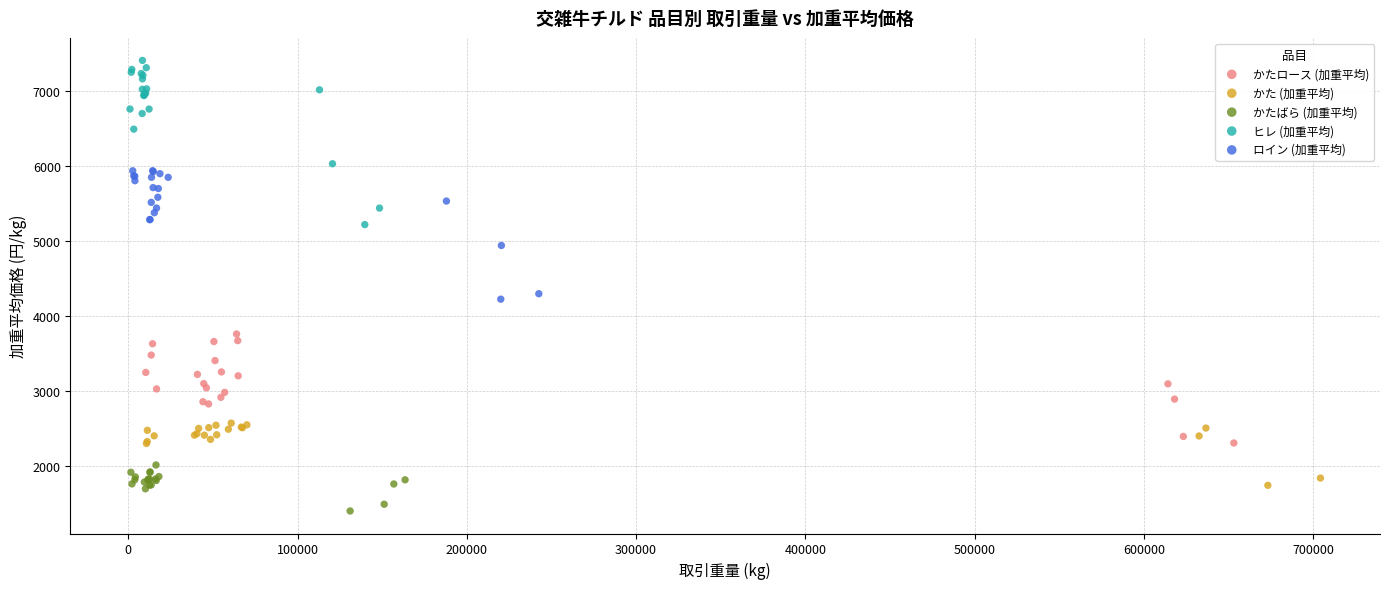

Which series has the largest Y range (max minus min)?

ヒレ (加重平均)